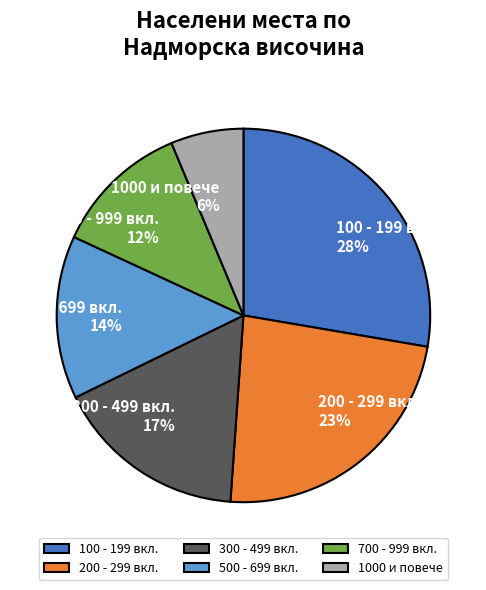

Does any single category account for the majority?

No